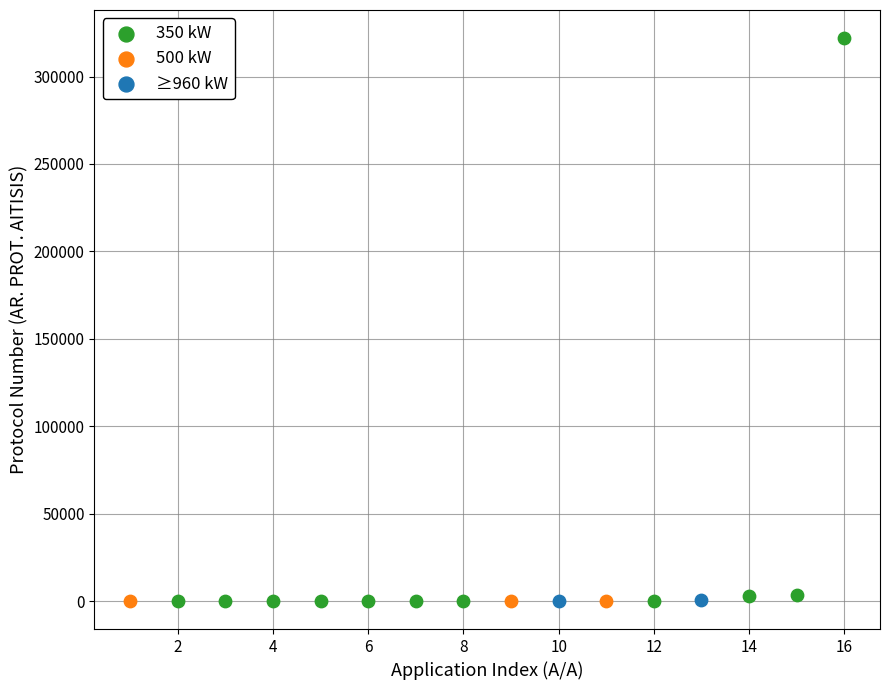

What are all the series names shown in the legend?

350 kW, 500 kW, ≥960 kW